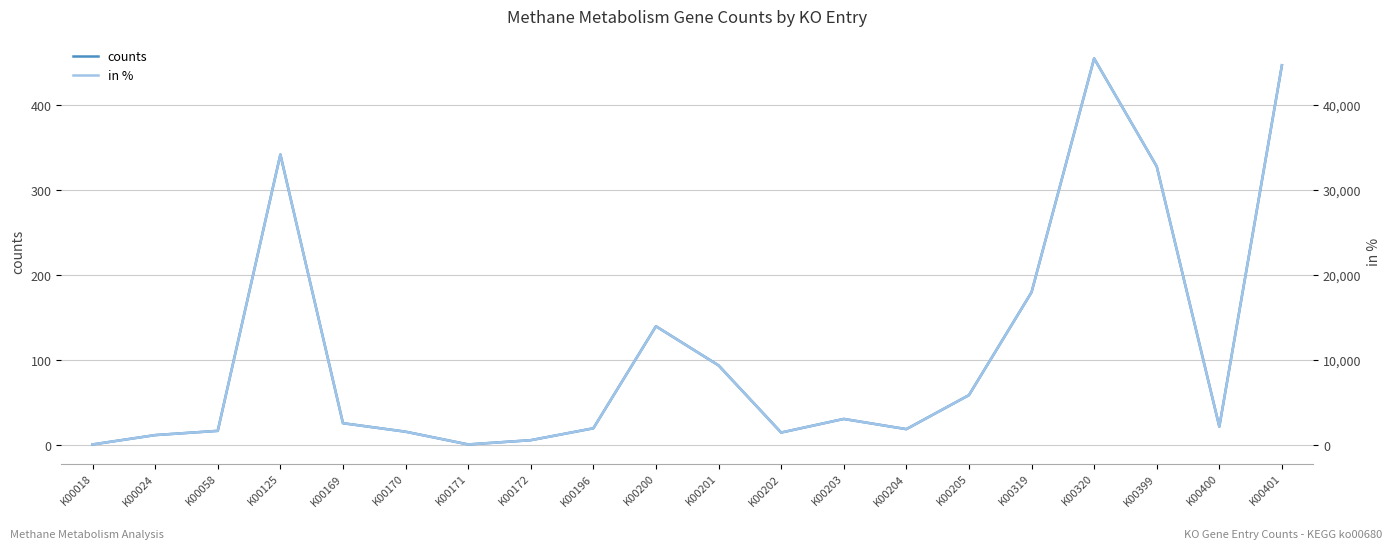

At which category does in % reach its first local valley?

K00171